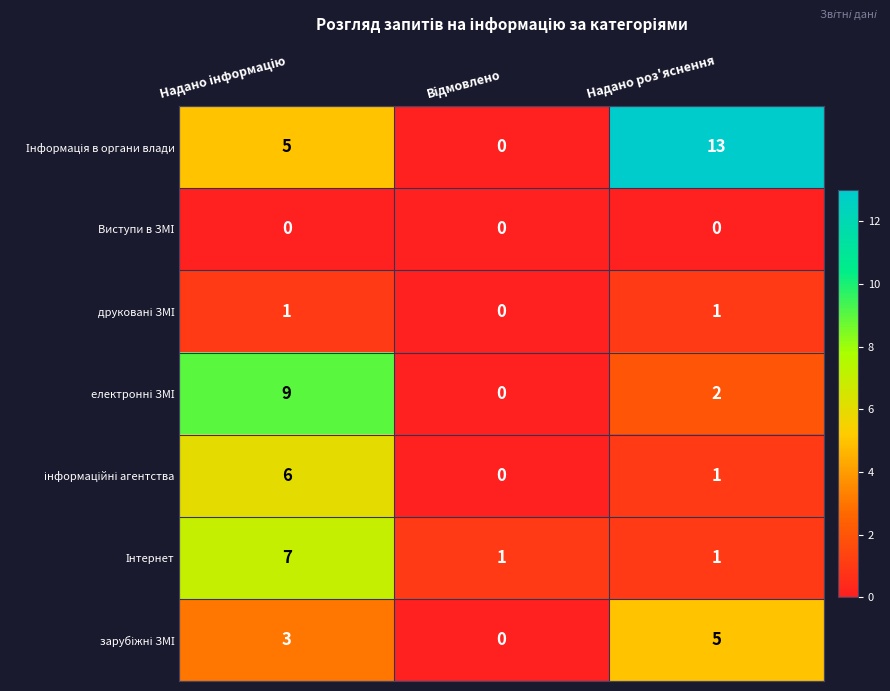

At how many categories does at least one series exceed 0?

3